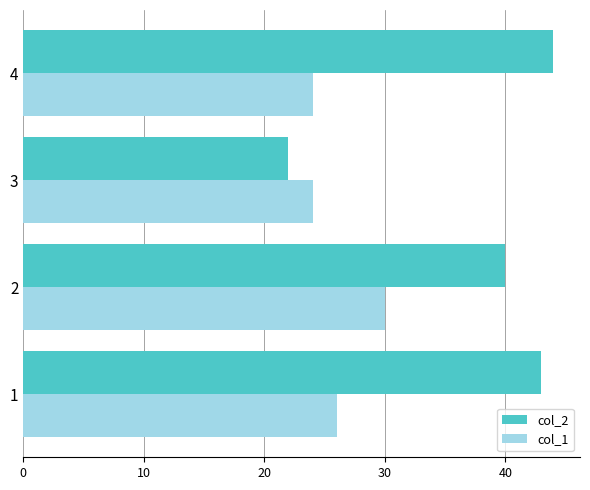

Which series has the widest spread of values?

col_2